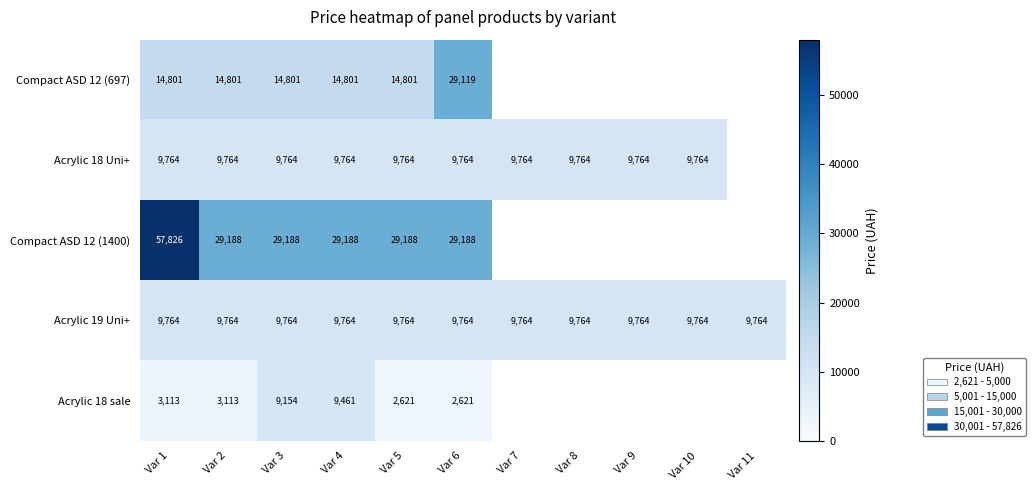

True or false: Acrylic 19 Uni+ has a value of 13382 at Var 6.

False